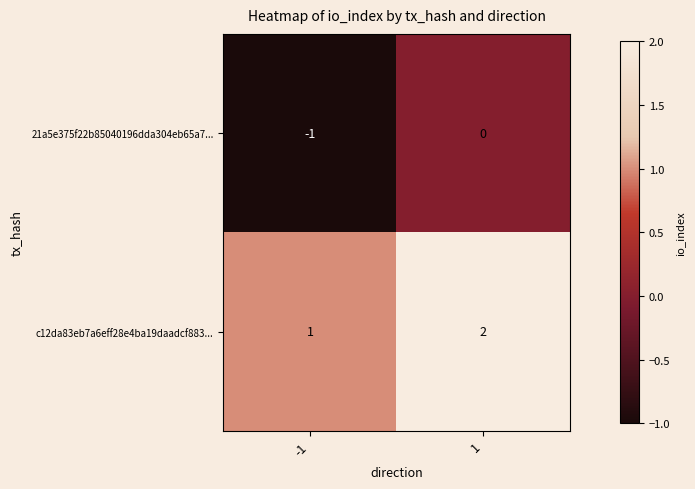

At which category does the chart reach its peak across all series?

1